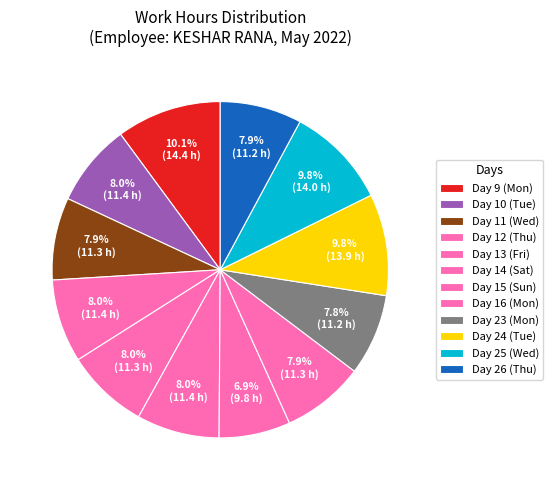

To the nearest percent, what is the average slice percentage?

8%